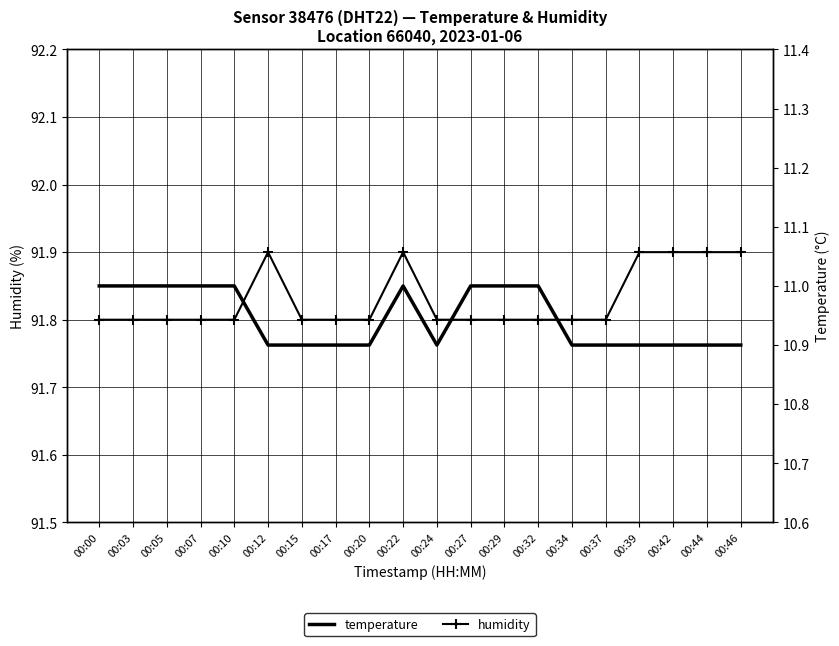

What is the greatest value displayed?

91.9